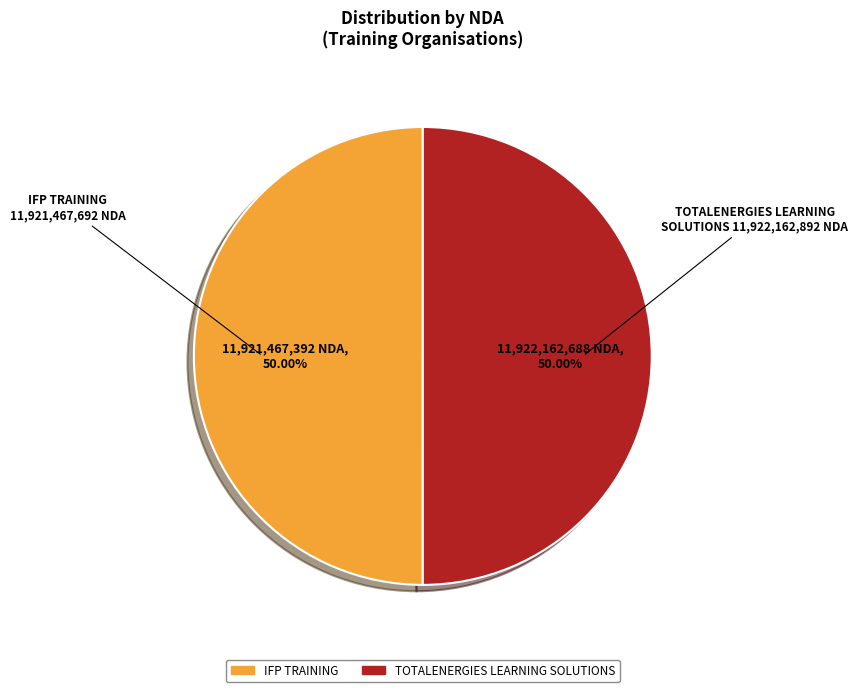

What is the ratio of the value at IFP TRAINING to the value at TOTALENERGIES LEARNING SOLUTIONS?

1.0